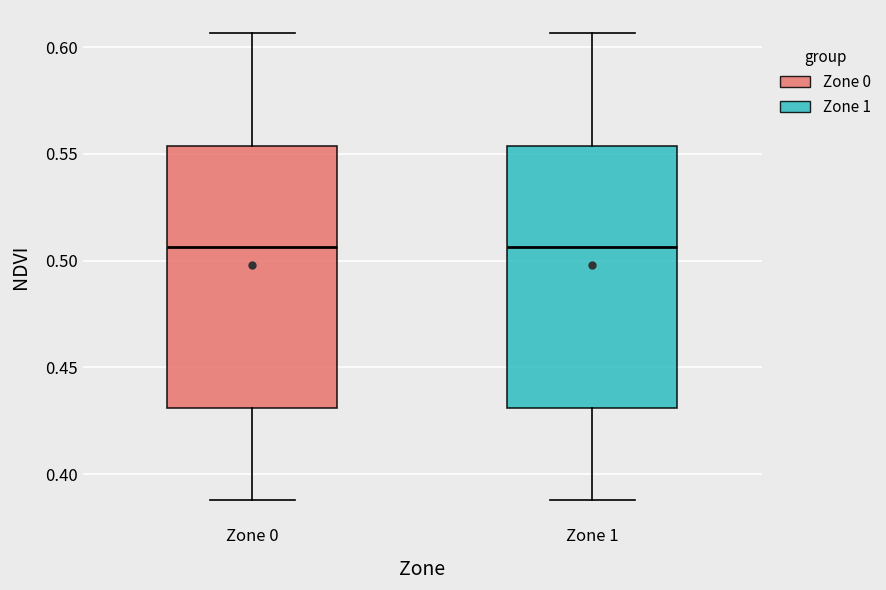

Where is the upper edge of the box for Zone 0 on the y-axis? The values are not printed on the chart, so give them approximately, as read against the axis.

0.555